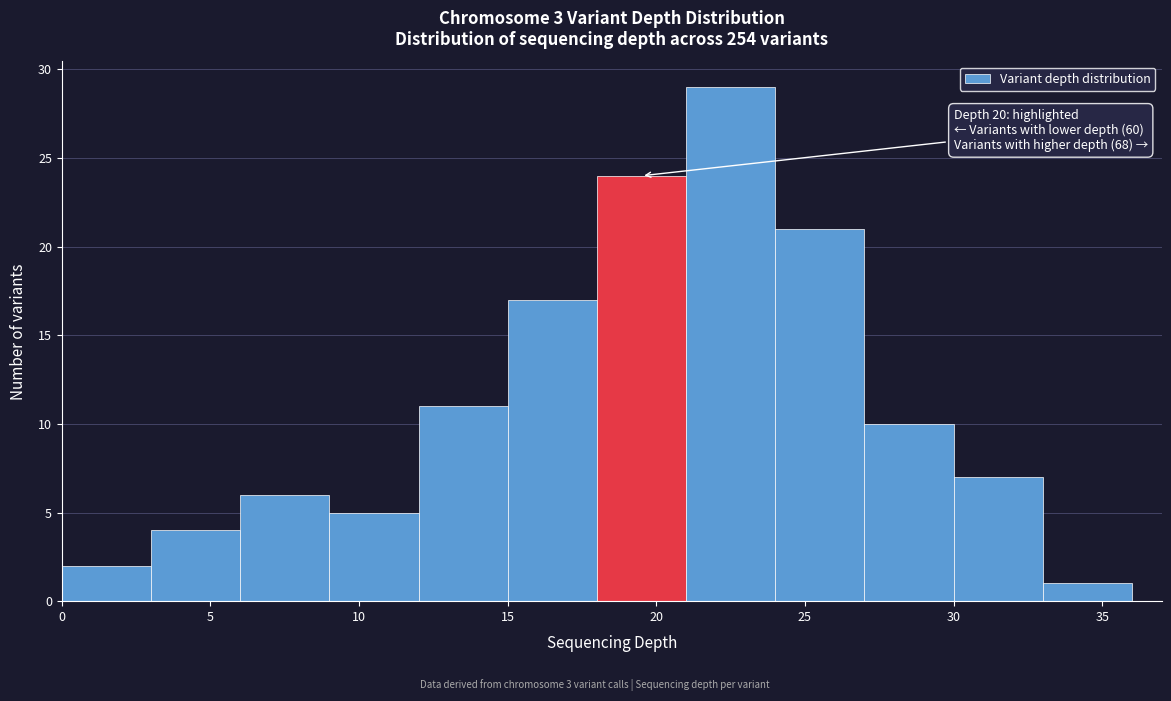

Which range on the x-axis has the tallest bar?

21 to 24